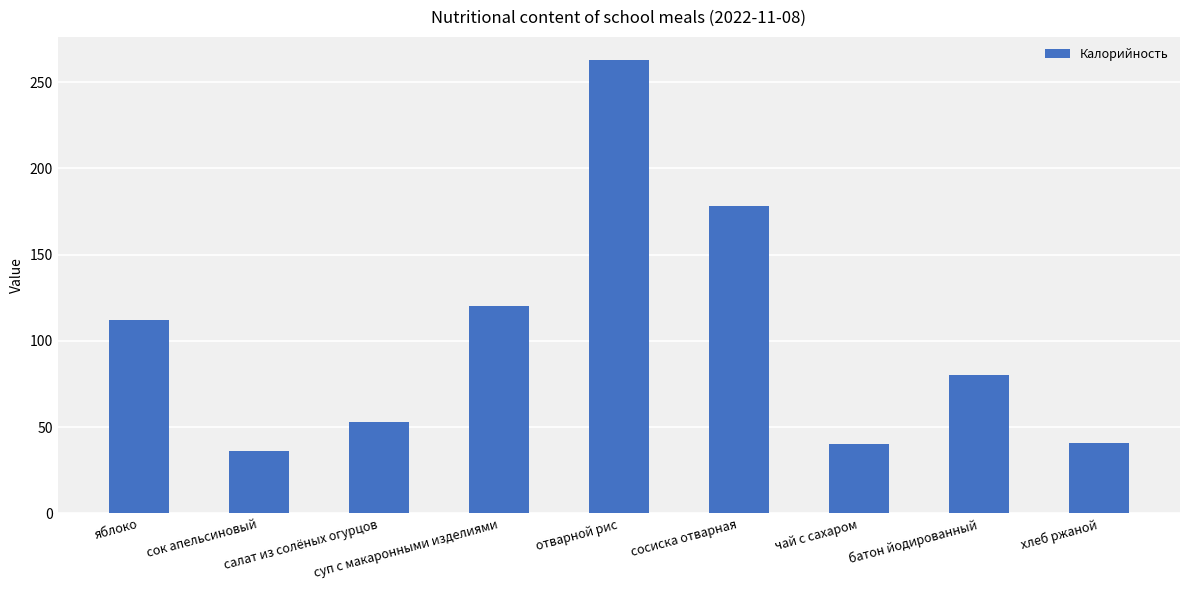

The chart shows a value of 55.1 at хлеб ржаной. True or false?

False